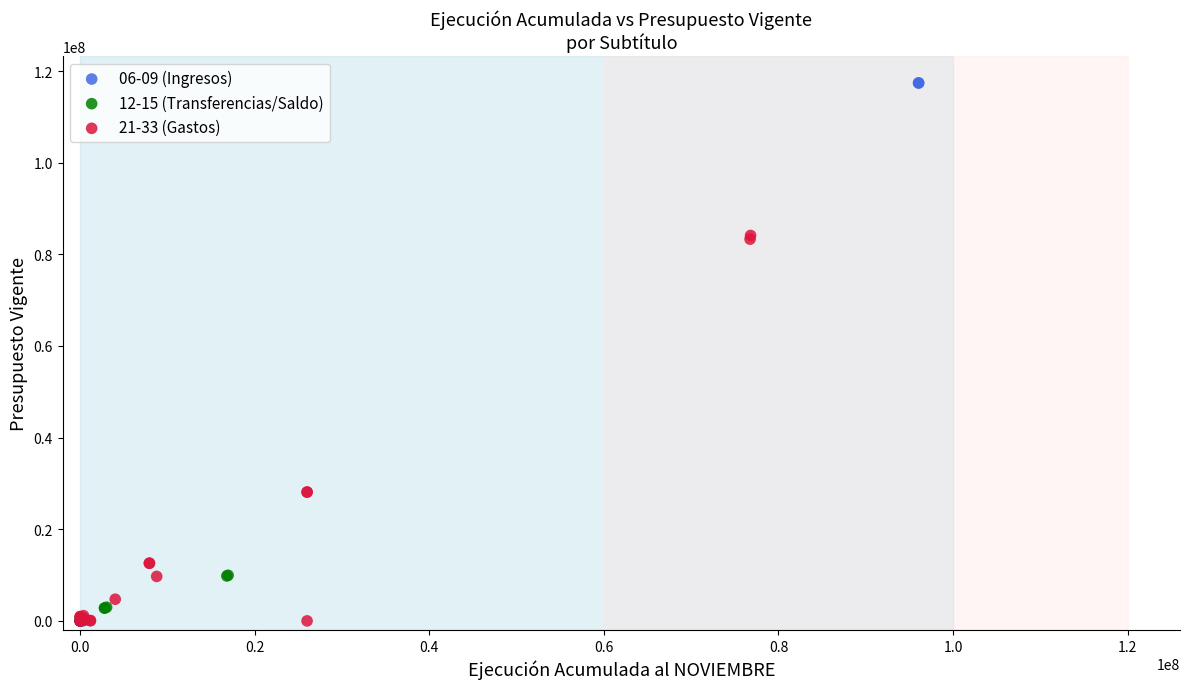

Which series has the largest Y range (max minus min)?

06-09 (Ingresos)